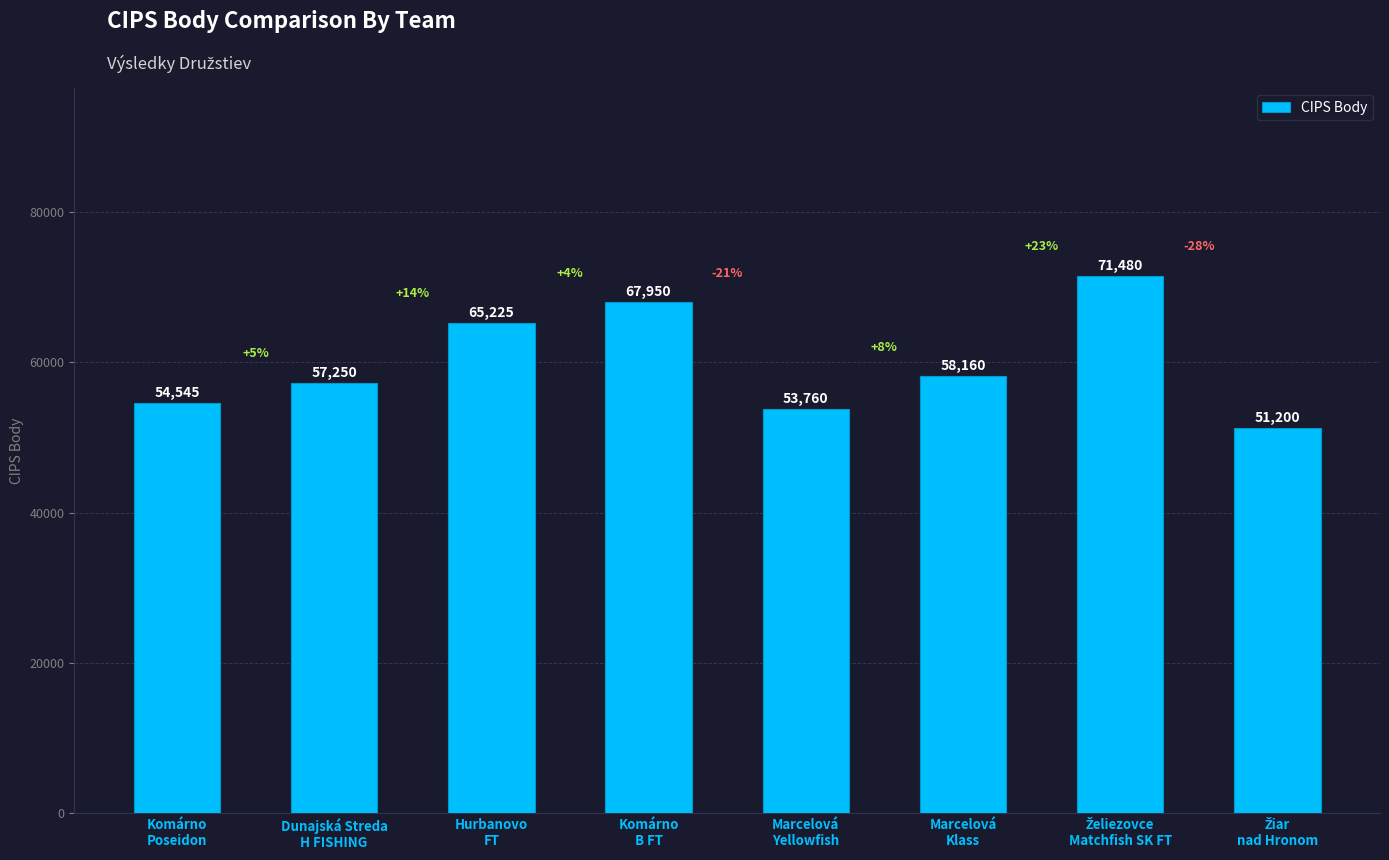

What is the average value?

59946